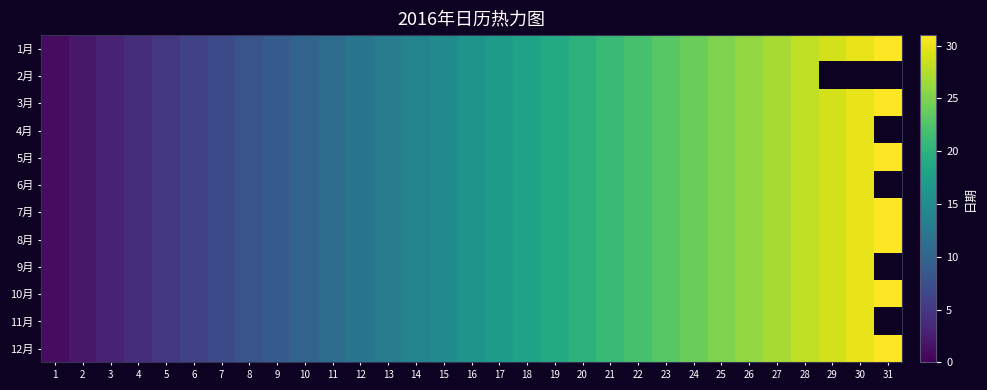

How many distinct data groups are displayed?

12